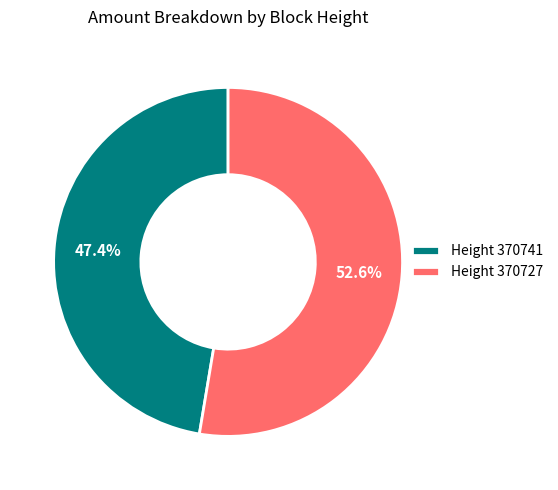

What is the smallest slice in the pie chart?

Height 370741